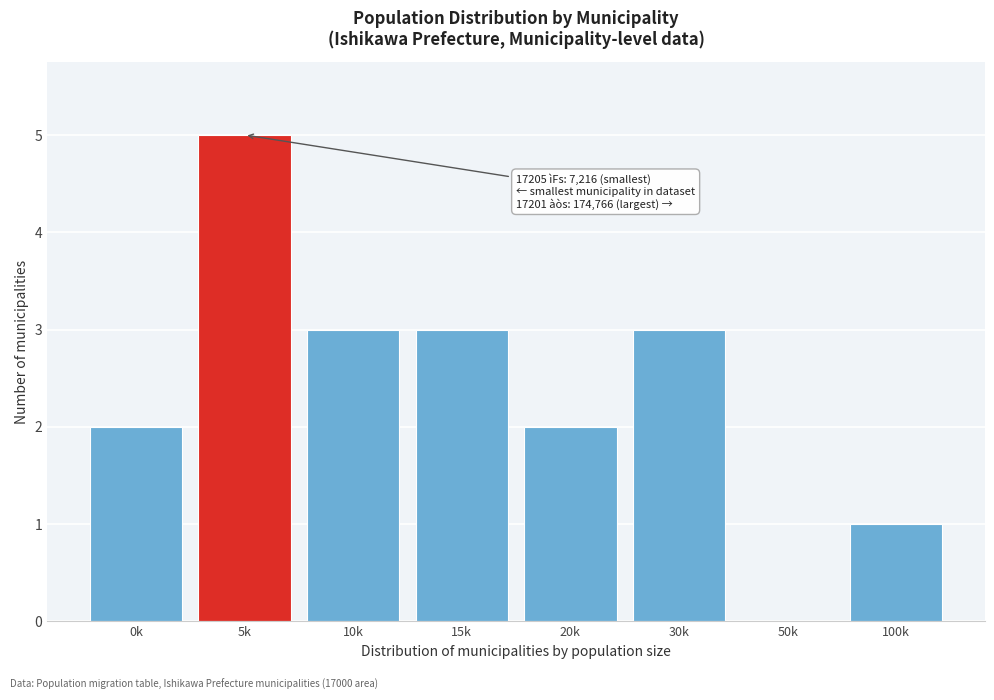

Reading left to right, list all the values displayed in this chart.

0k=2	5k=5	10k=3	15k=3	20k=2	30k=3	50k=0	100k=1